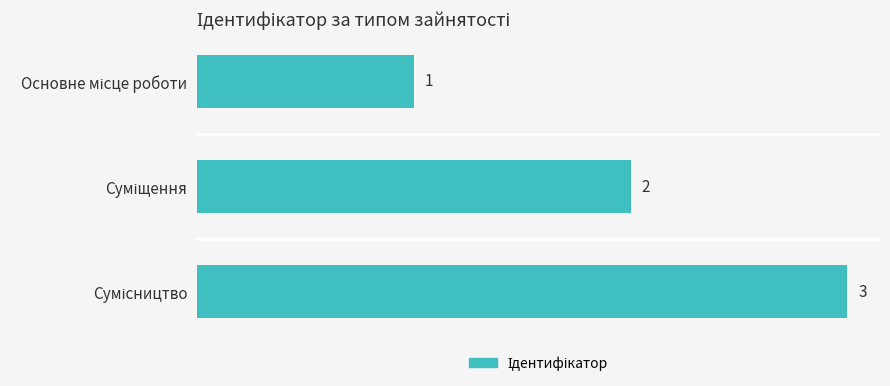

How many categories are shown in the chart?

3